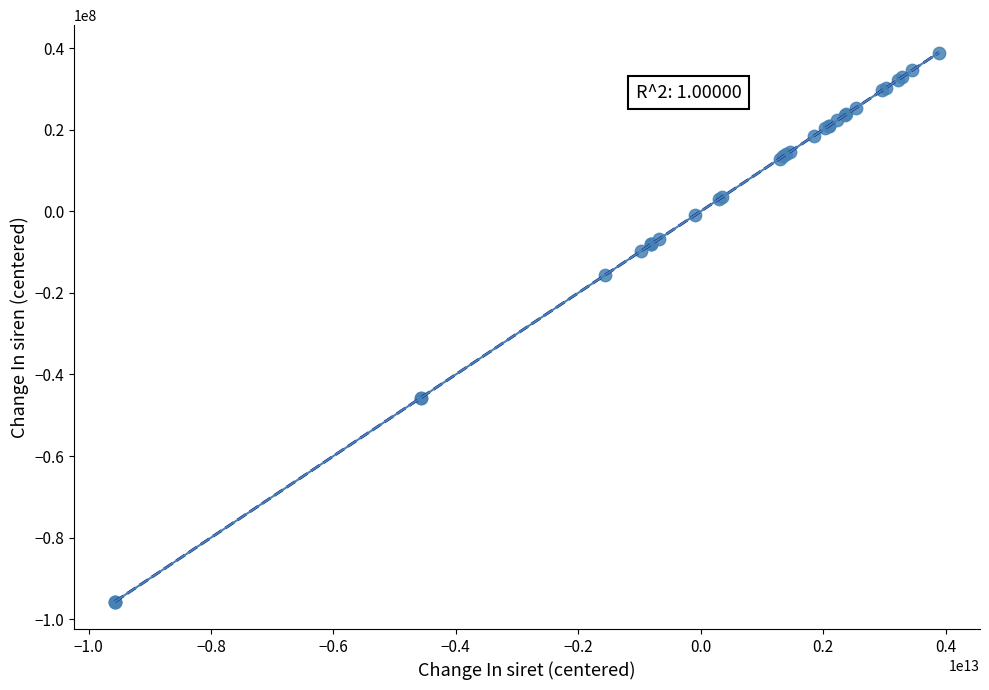

What Y value in the scatter plot is closest to -28381335?

-15666974.8